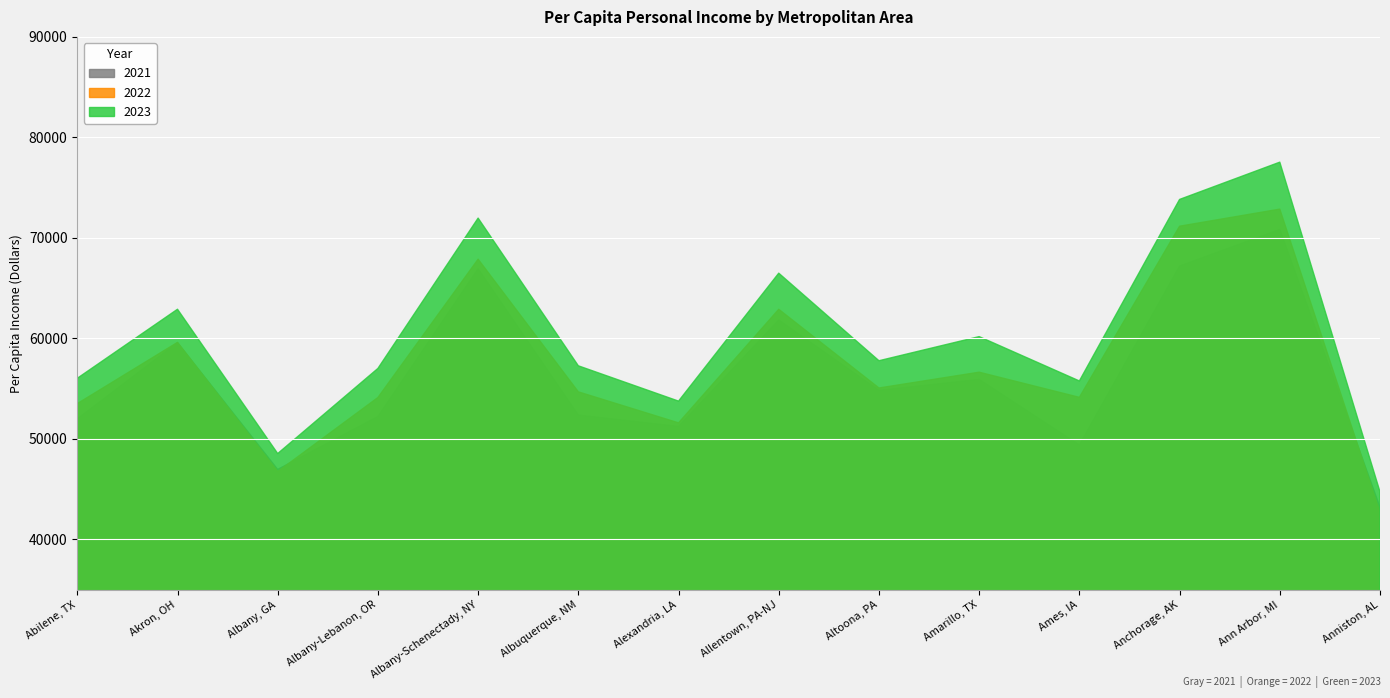

Reading left to right, extract all data points from this chart.

2021: 51995	59583	46969	52230	66929	52372	51240	61836	54826	55923	49396	67198	70844	43215
2022: 53514	59609	46754	54123	67884	54687	51601	62900	55071	56643	54141	71166	72867	42668
2023: 56034	62904	48546	57016	71972	57278	53765	66493	57782	60182	55770	73829	77537	44737